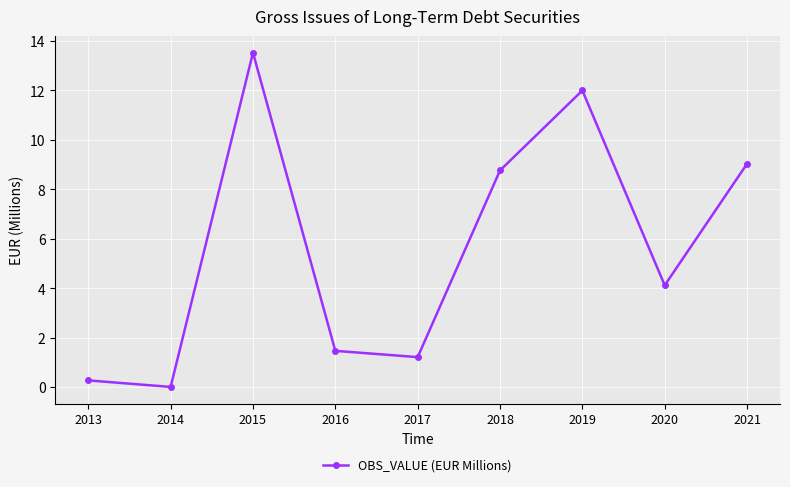

What is the ratio of the value at 2016 to the value at 2021?

0.2